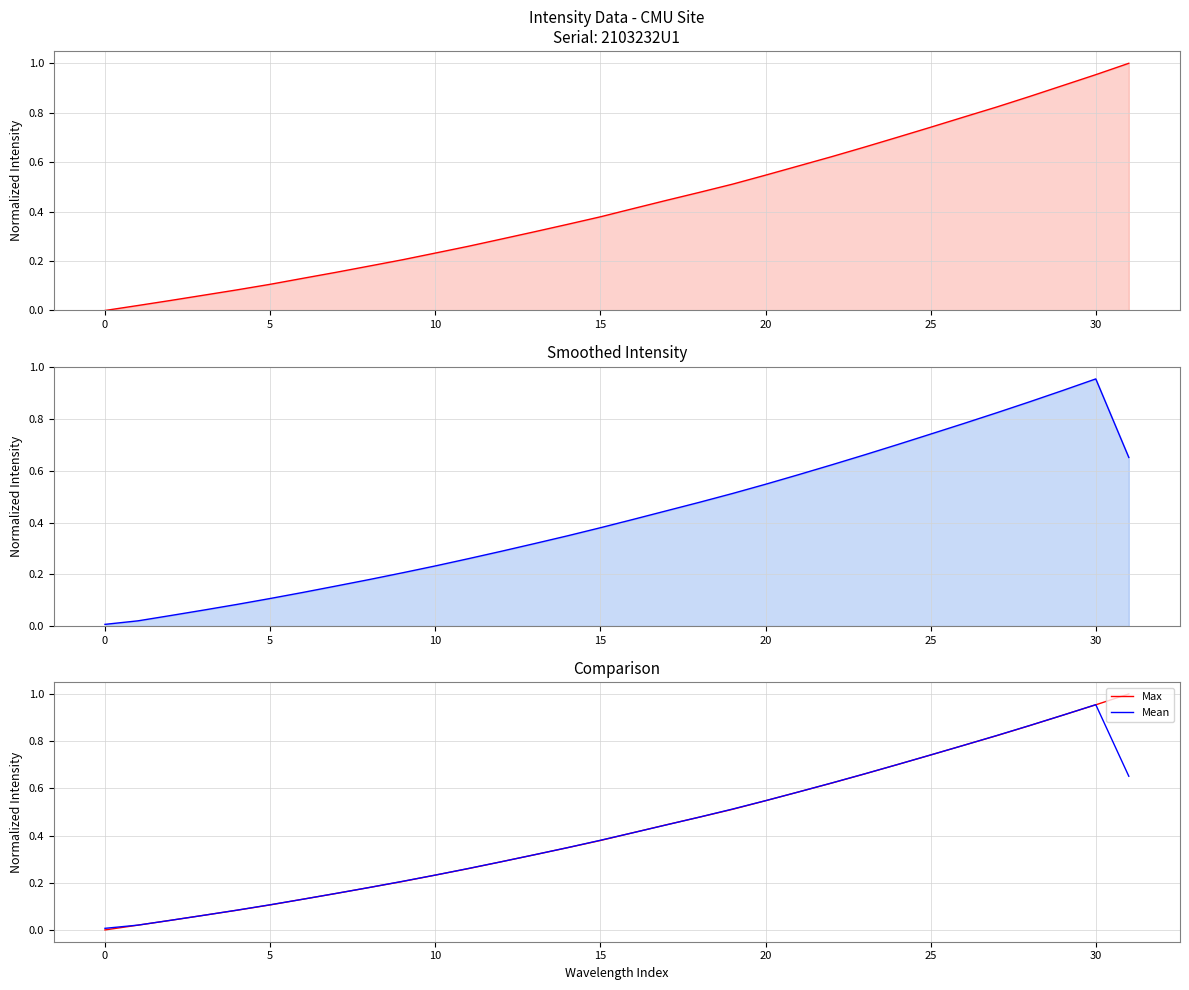

At which category does Mean reach its first local peak?

30